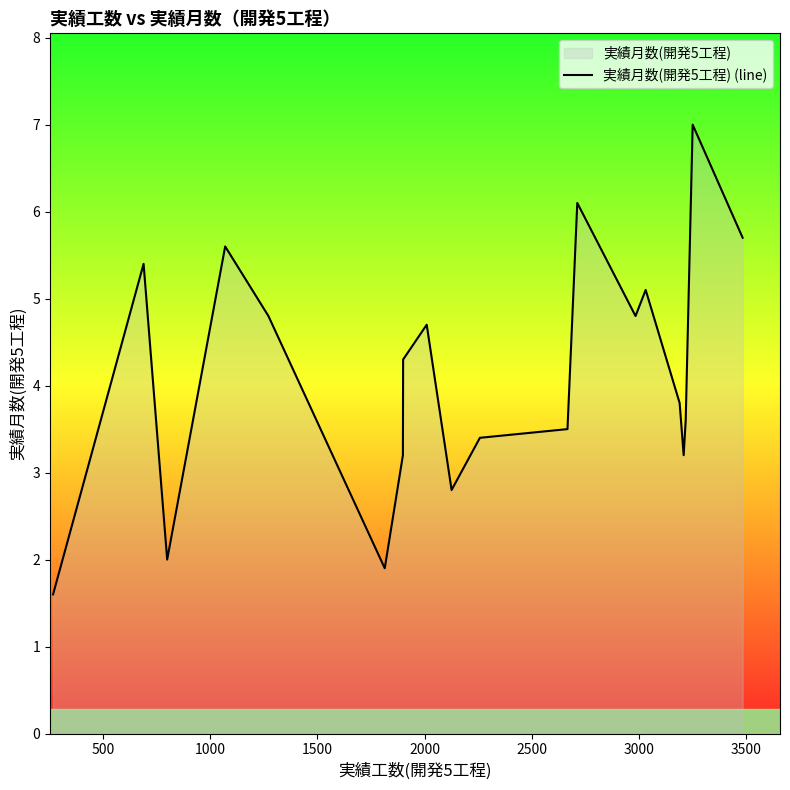

How many points are lower than both their immediate neighbors (excluding endpoints)?

5